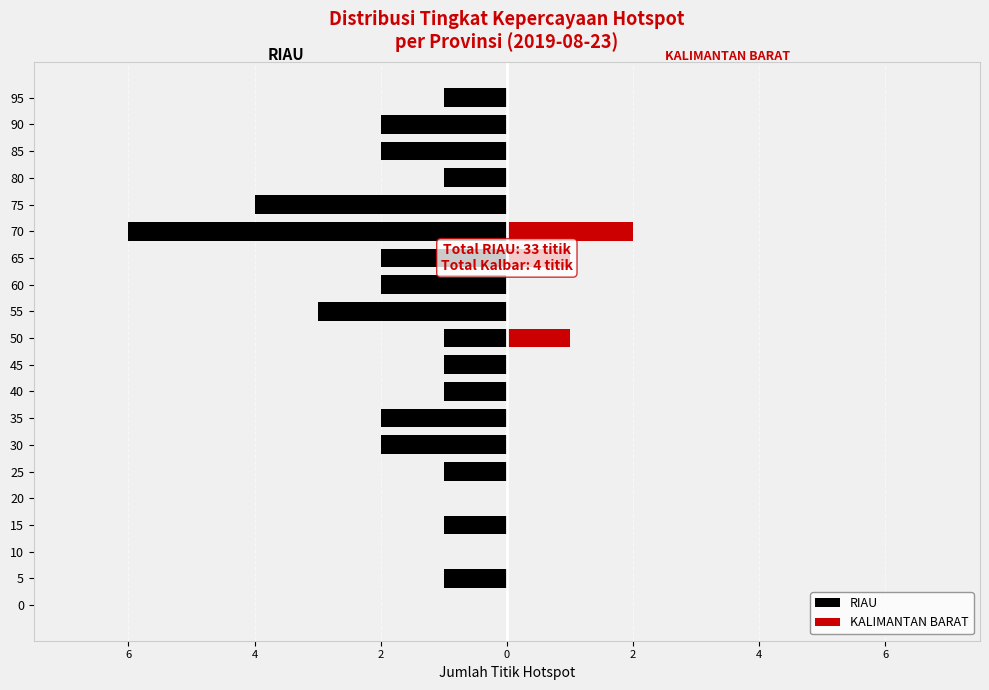

What are all the series names shown in the legend?

RIAU, KALIMANTAN BARAT